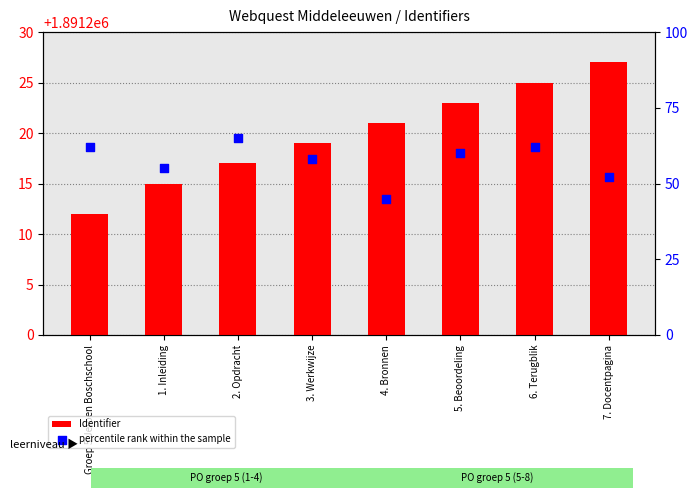

What are all the series names shown in the legend?

Identifier, percentile rank within the sample